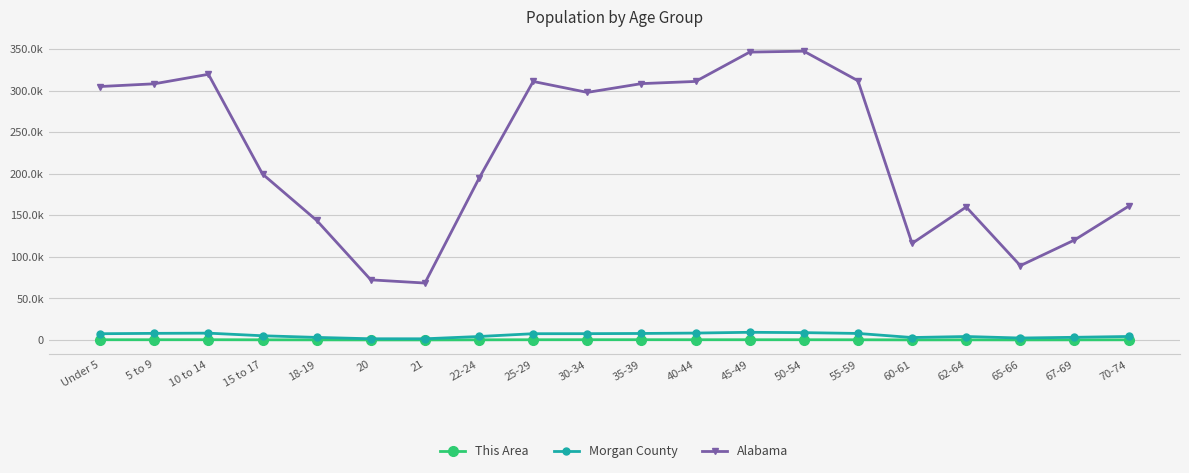

Does the chart have visible grid lines?

Yes